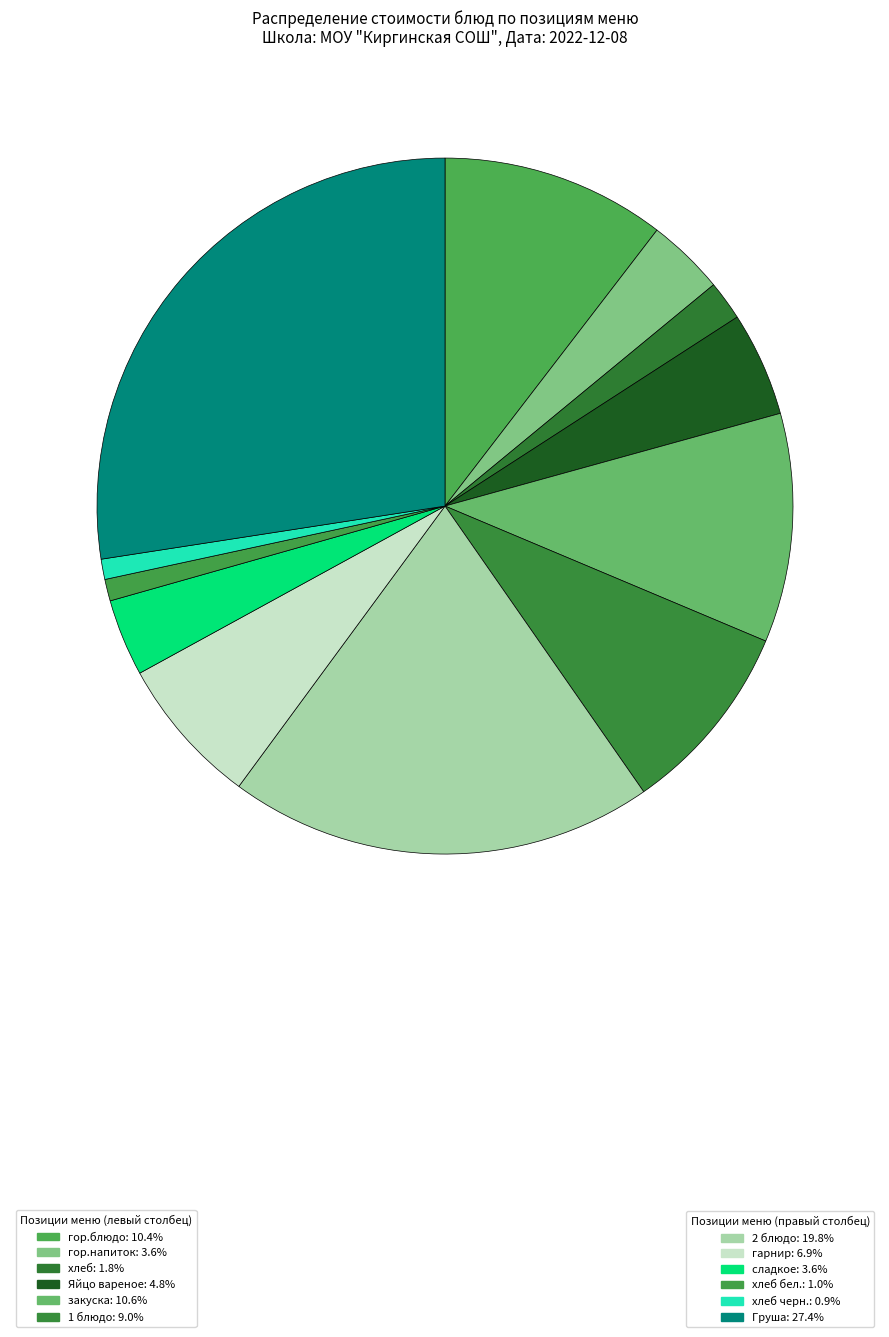

Count the number of slices in the pie.

12